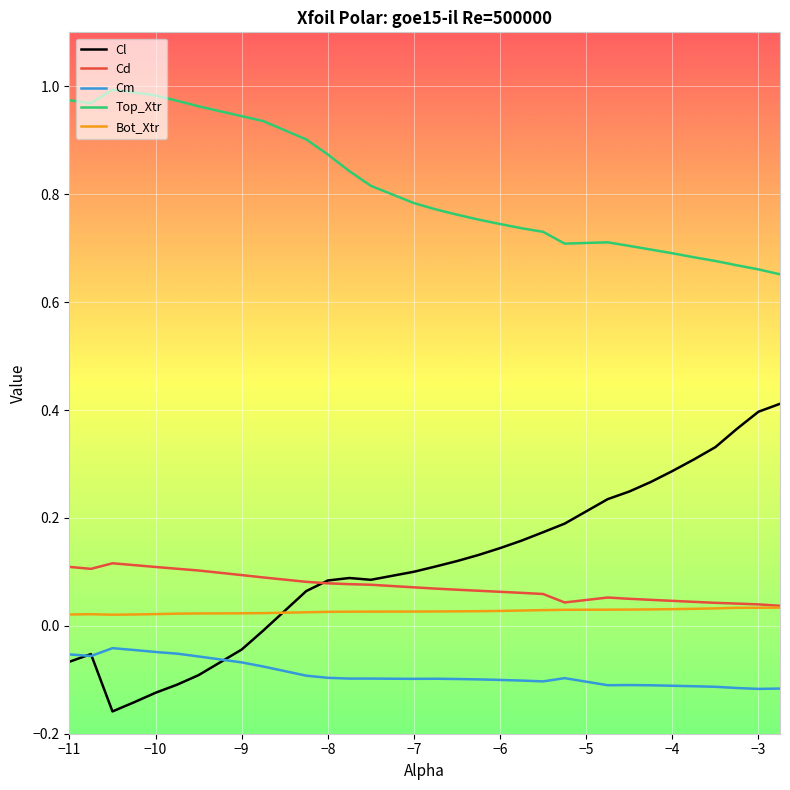

Which series has the largest total across all categories?

Top_Xtr